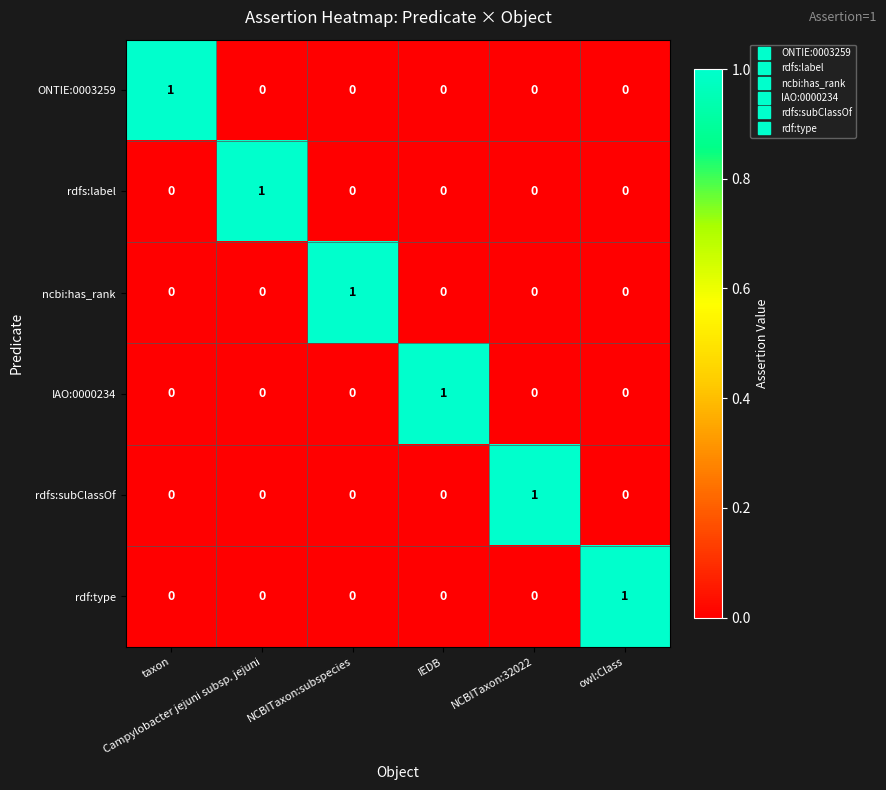

At how many categories does at least one series exceed 0?

6